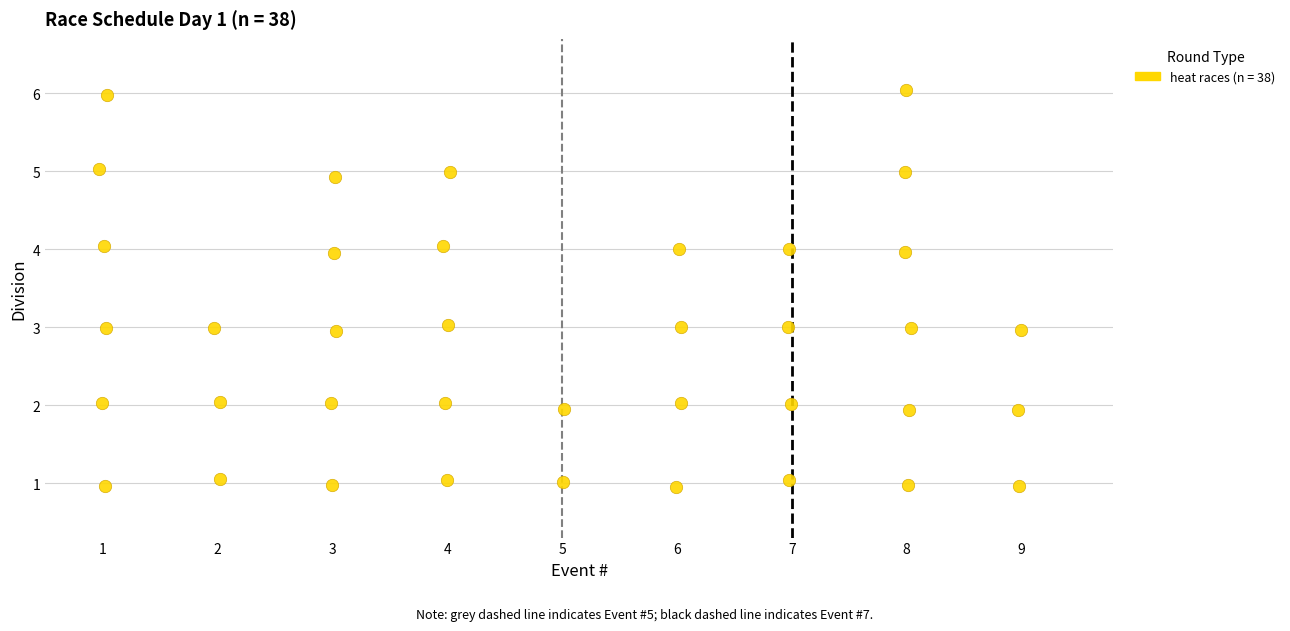

What is the range of Y values (max minus min)?

5.1